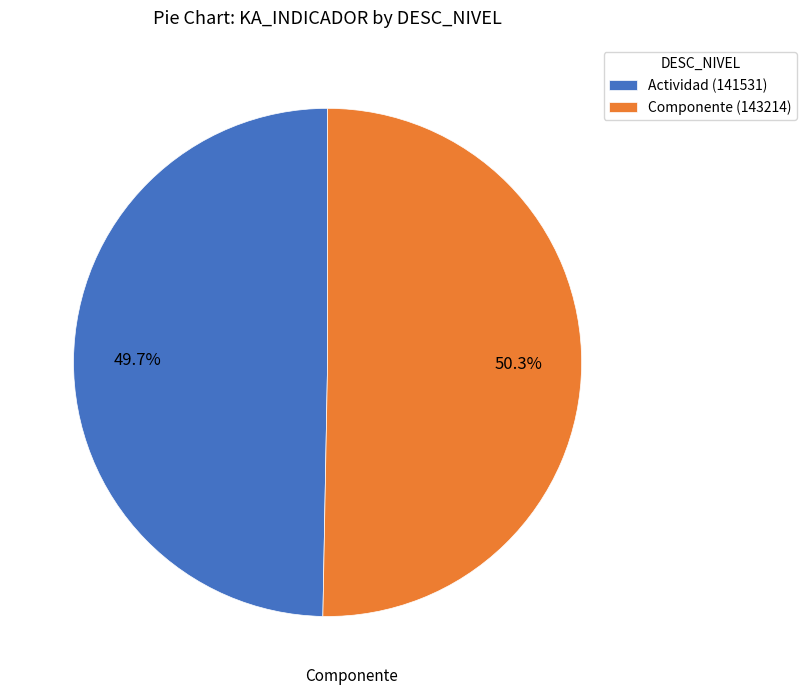

To the nearest percent, what is the difference between the Actividad and Componente slice percentages?

1%